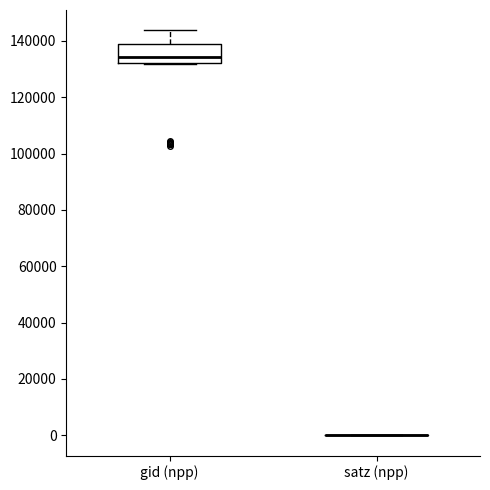

Which box is the tallest, from its lower edge to its upper edge?

gid (npp)